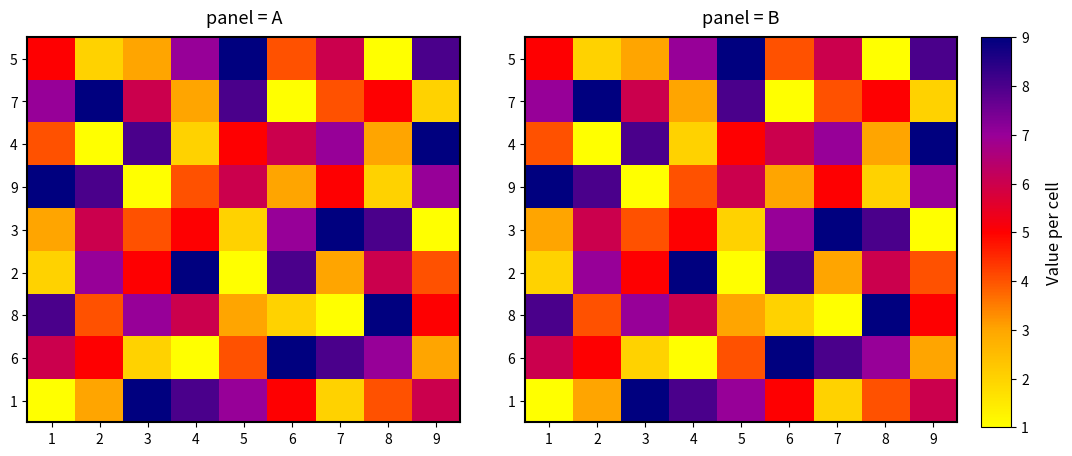

At which label does 8 reach its peak?

8